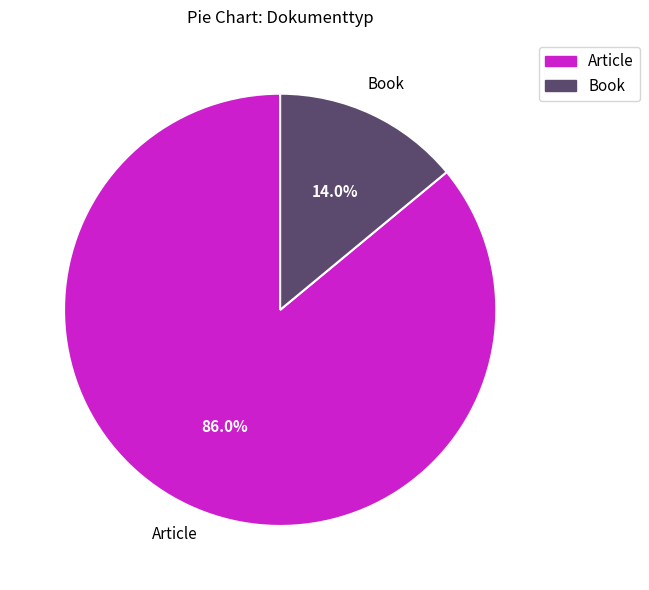

What portion of the pie excludes Article?

14.0%